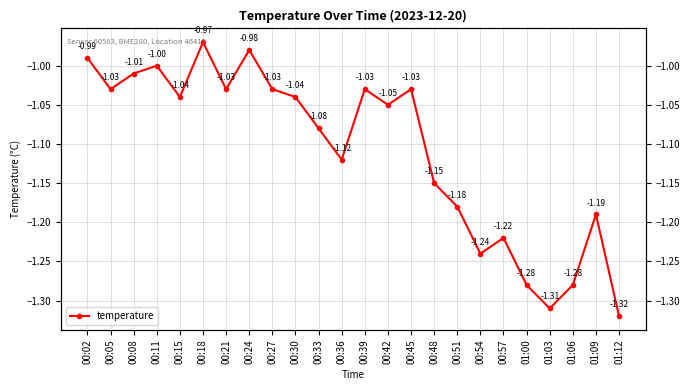

True or false: the data shows -1.3 at 01:06.

True